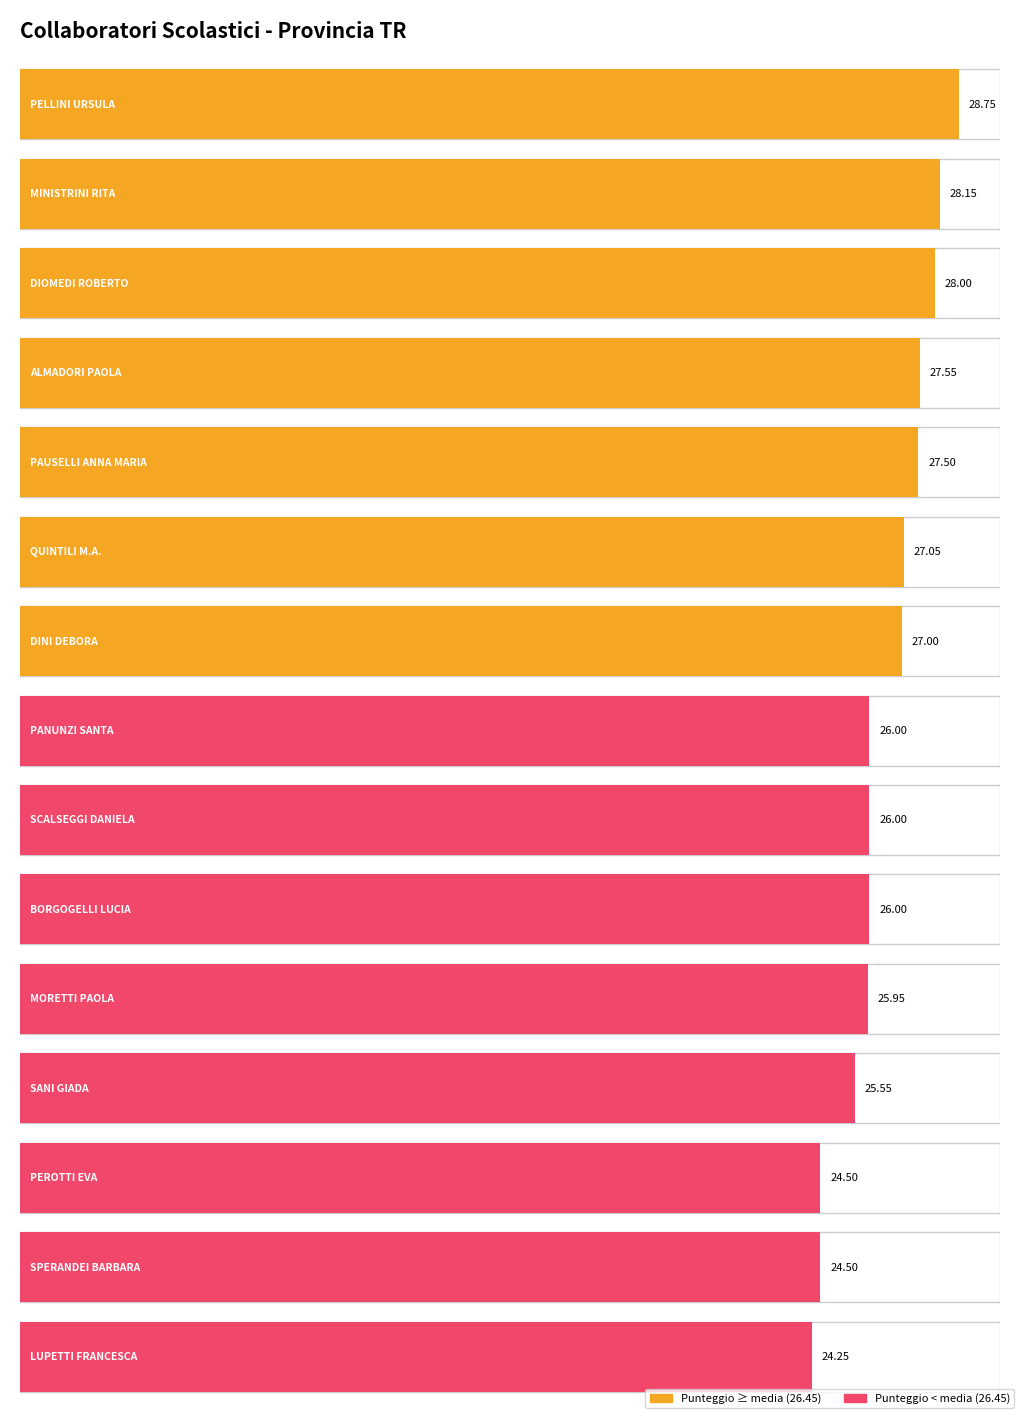

What is the maximum value shown in the chart?

28.8